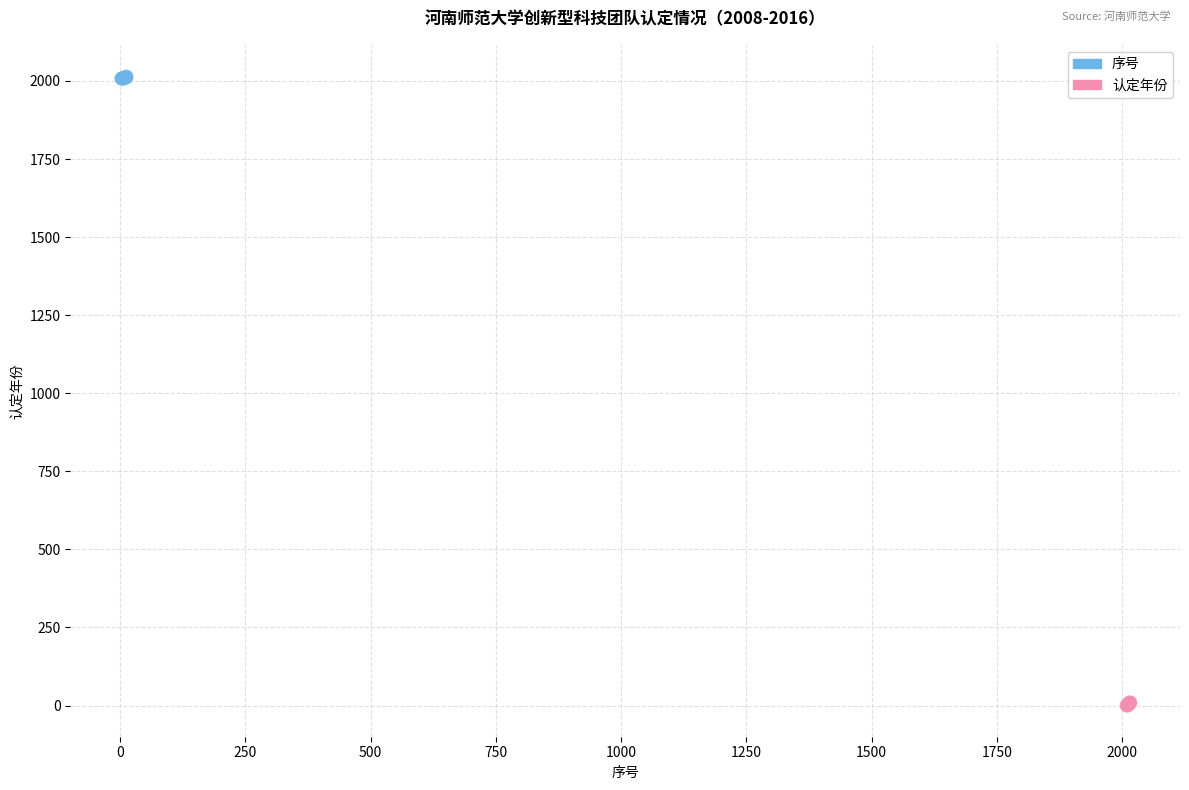

Which series reaches the maximum Y coordinate?

序号